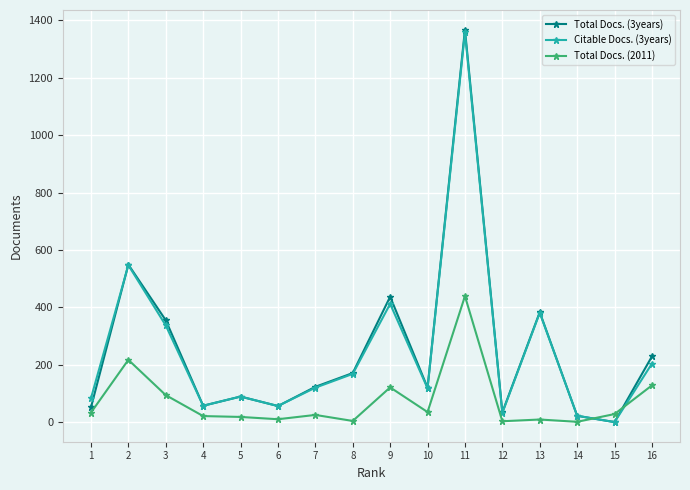

What are all the series names shown in the legend?

Total Docs. (3years), Citable Docs. (3years), Total Docs. (2011)